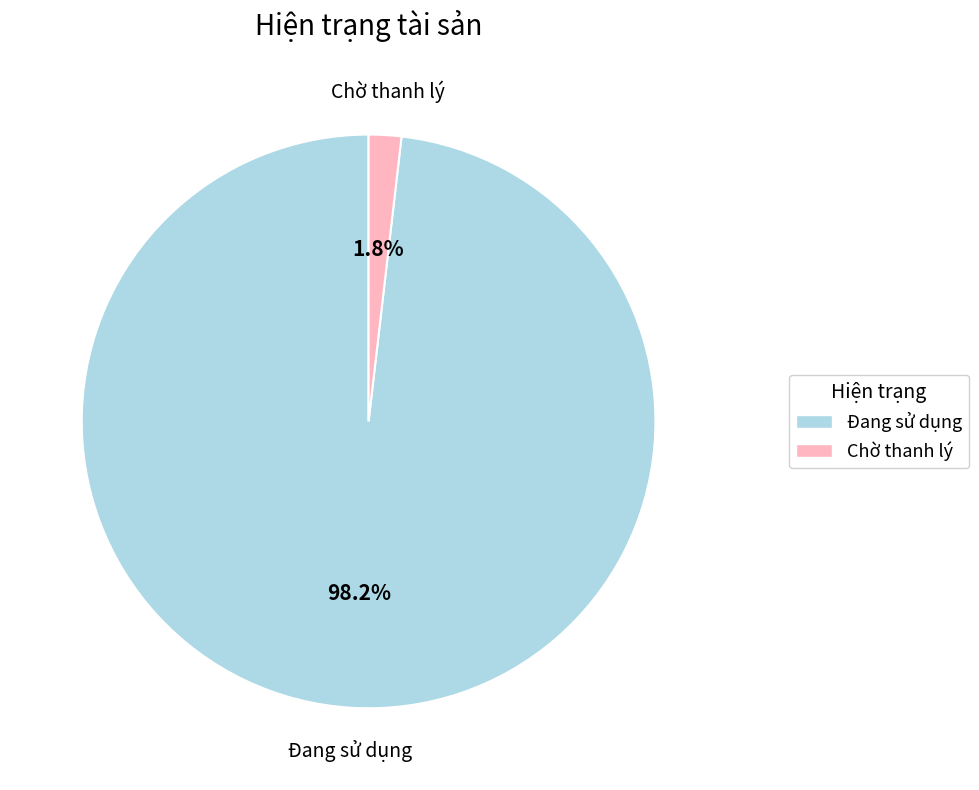

Does any single category account for the majority?

Yes